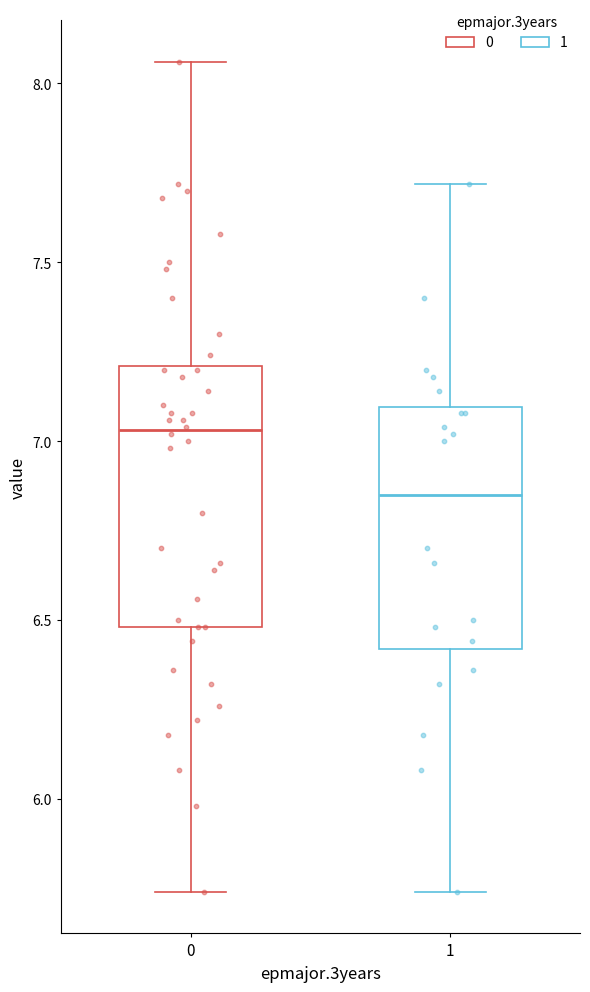

Where does the upper whisker of the box at x = 1 end on the y-axis? The values are not printed on the chart, so give them approximately, as read against the axis.

7.70